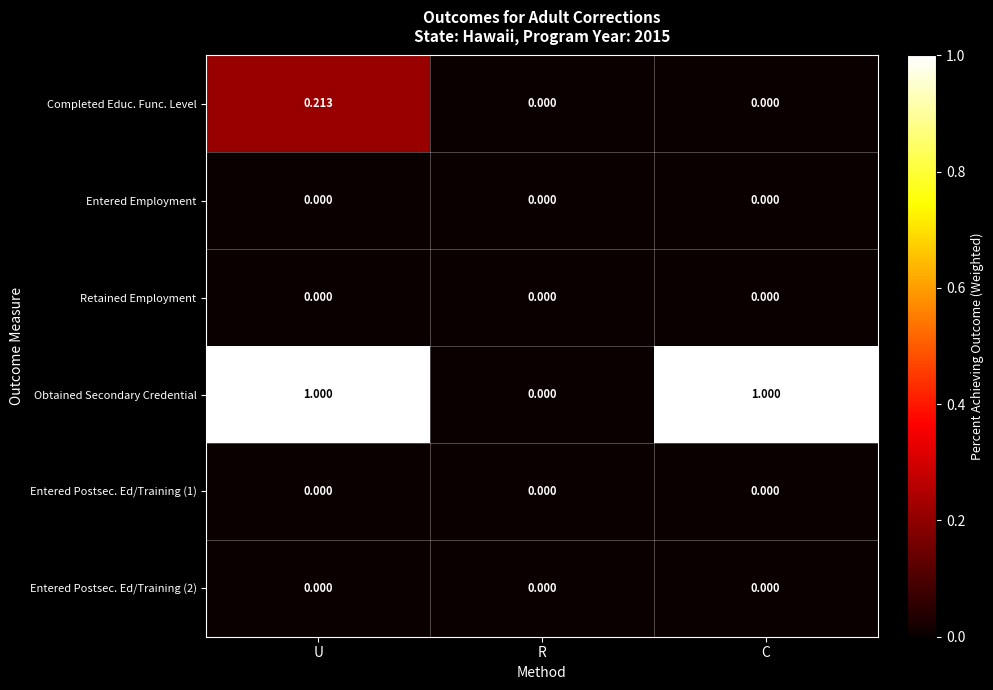

How many distinct data groups are displayed?

6